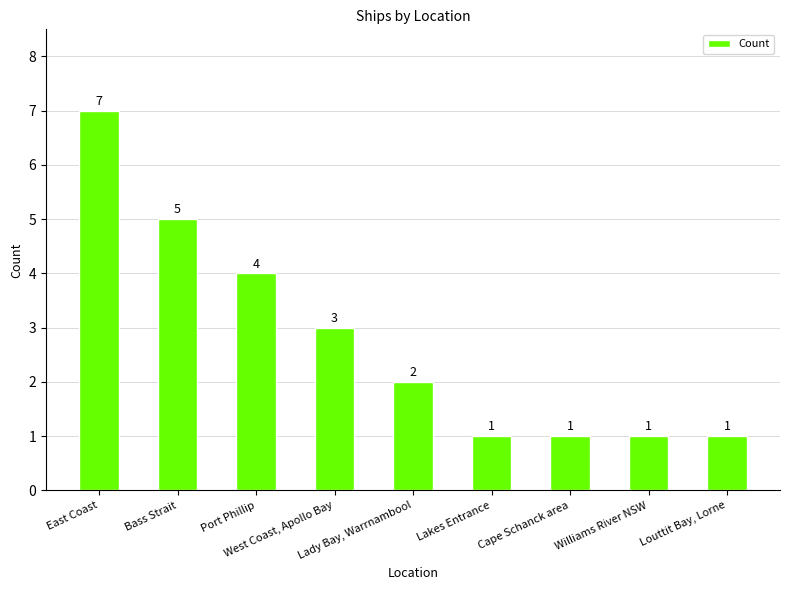

How many values are below 2?

4